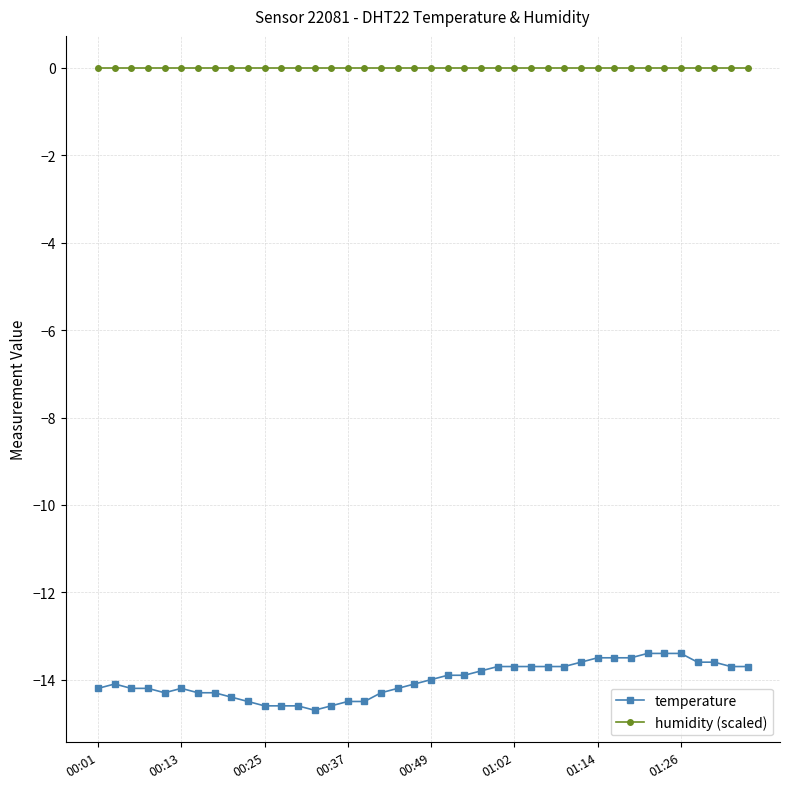

Does the chart have visible grid lines?

Yes